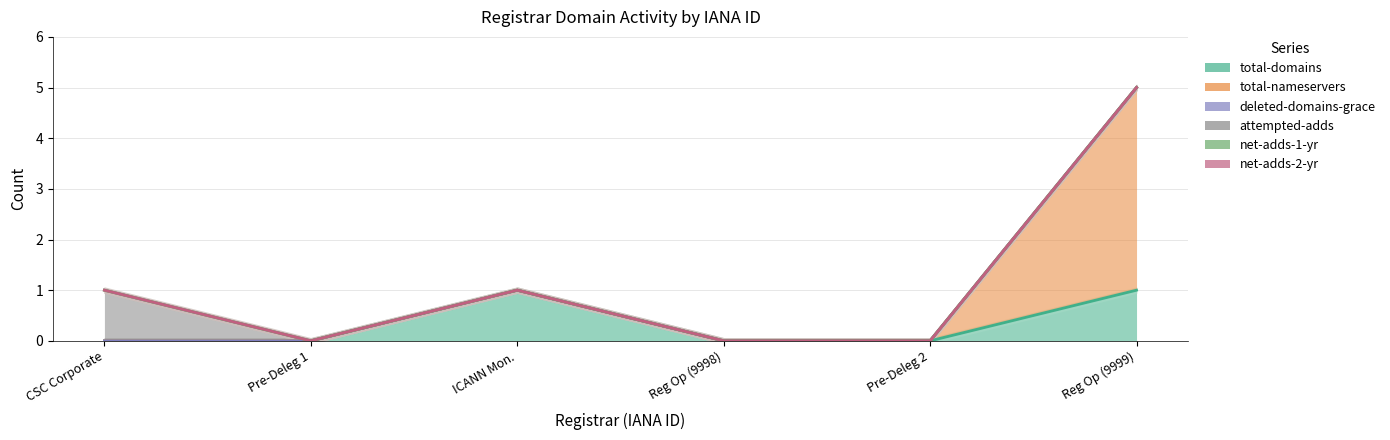

Which series has the widest spread of values?

total-nameservers